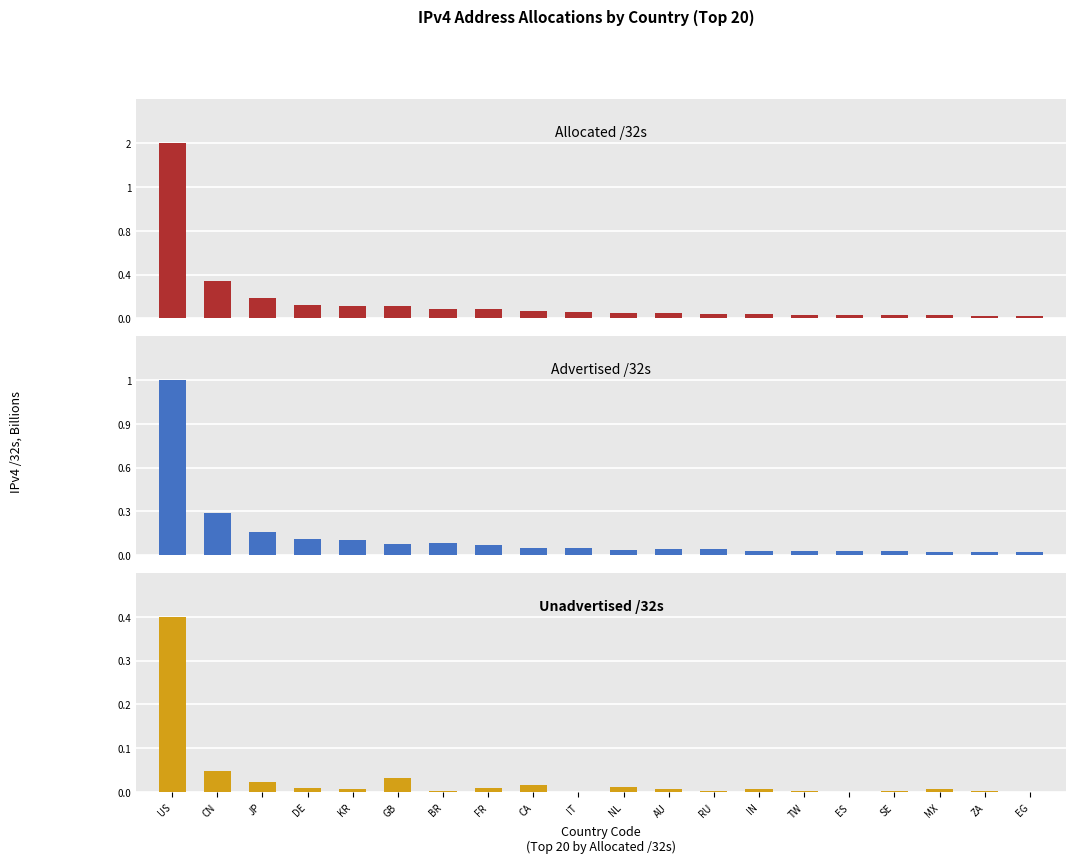

What is the difference between the maximum and minimum values in the Allocated /32s series?

1.6